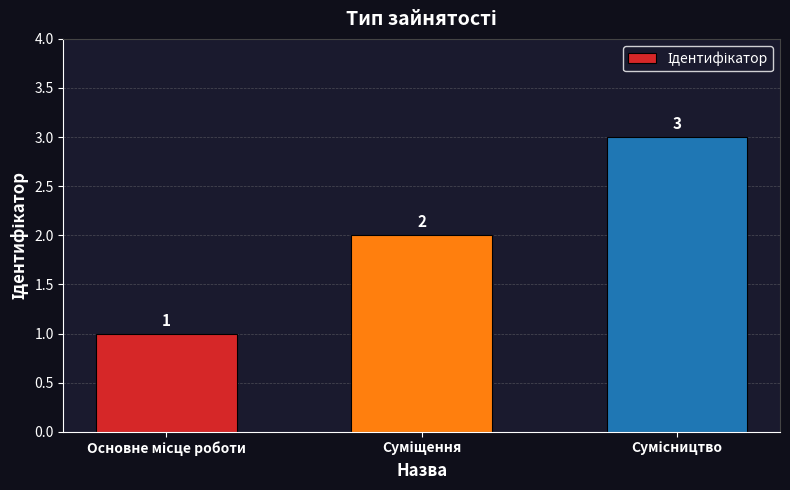

What is the smallest value displayed?

1